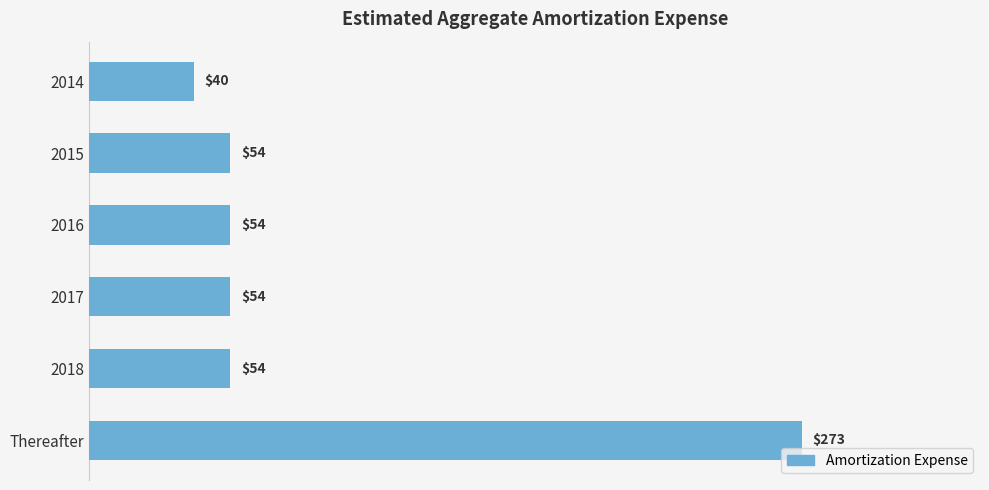

Are the bars grouped side by side (vs. stacked)?

No